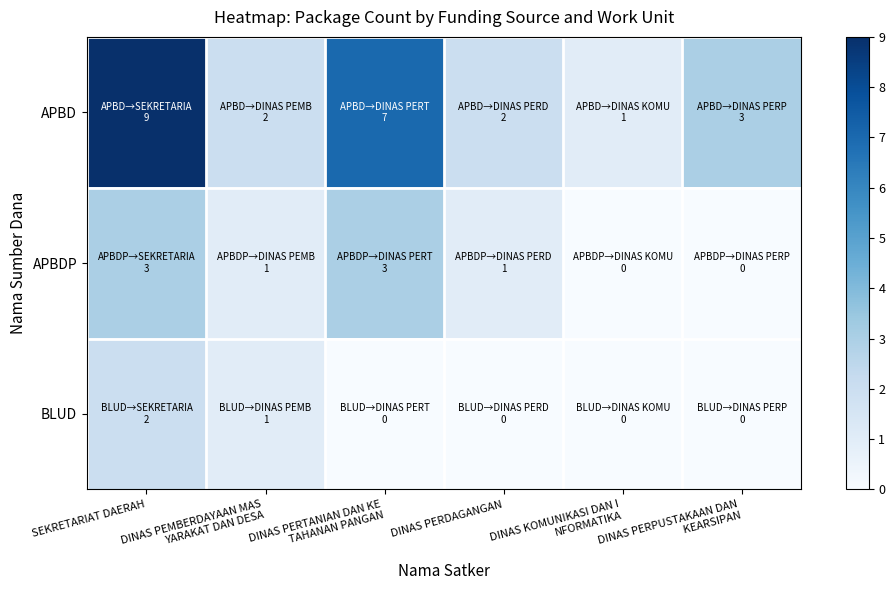

At DINAS PERDAGANGAN, list the series in order from largest to smallest.

APBD, APBDP, BLUD